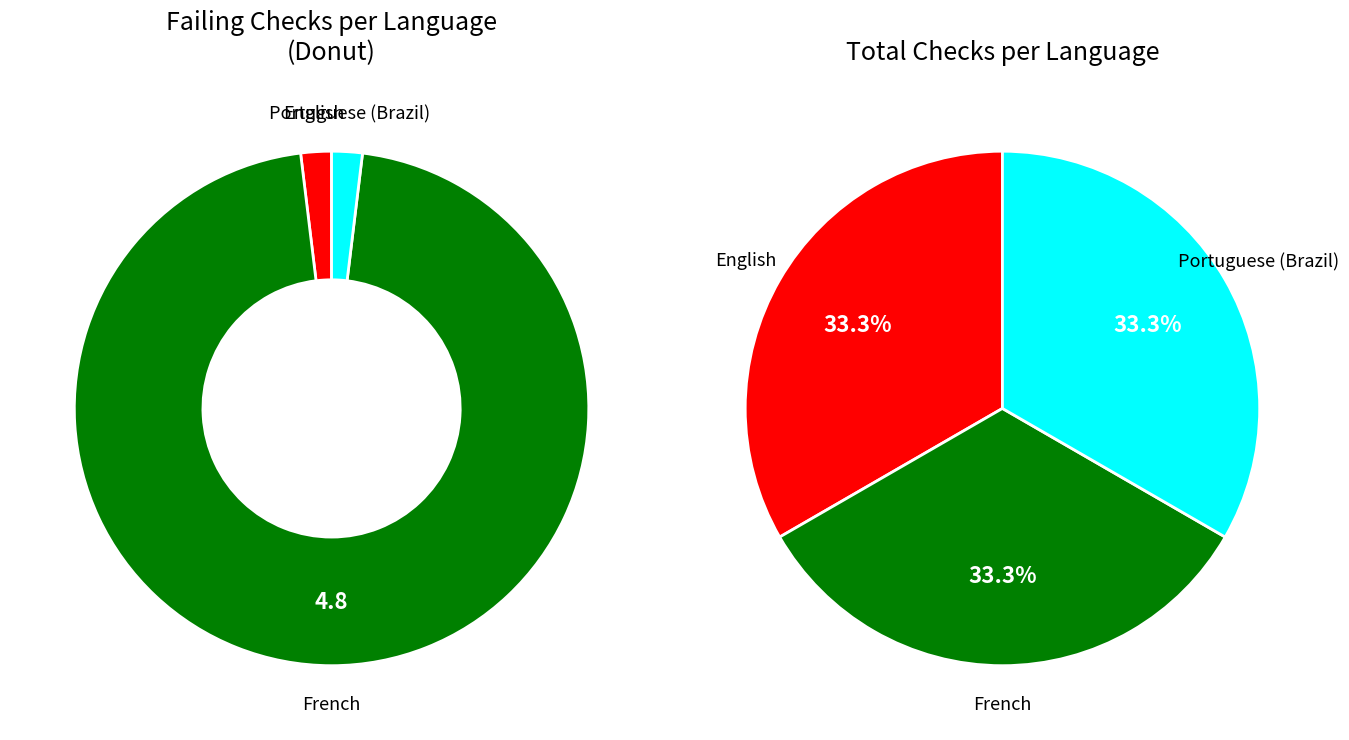

Does French account for over 50% of the chart?

Yes